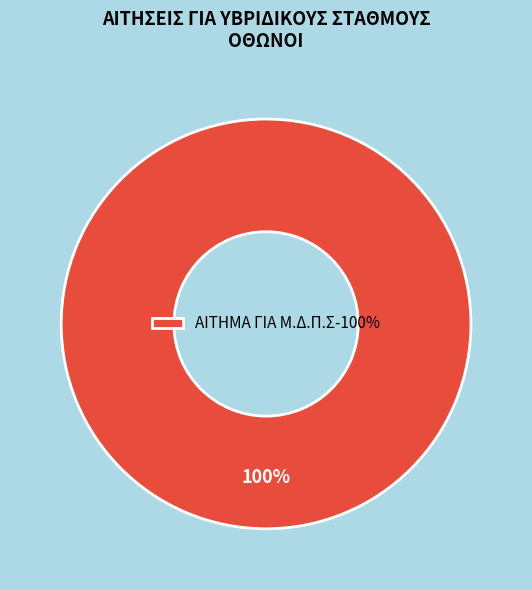

Is there a majority slice in this chart?

Yes